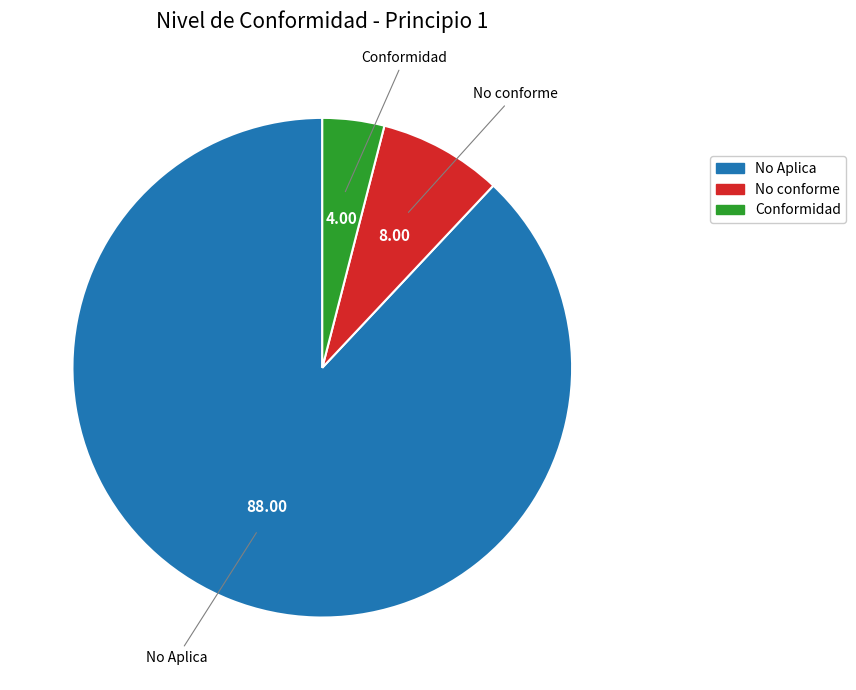

What is the majority slice?

No Aplica